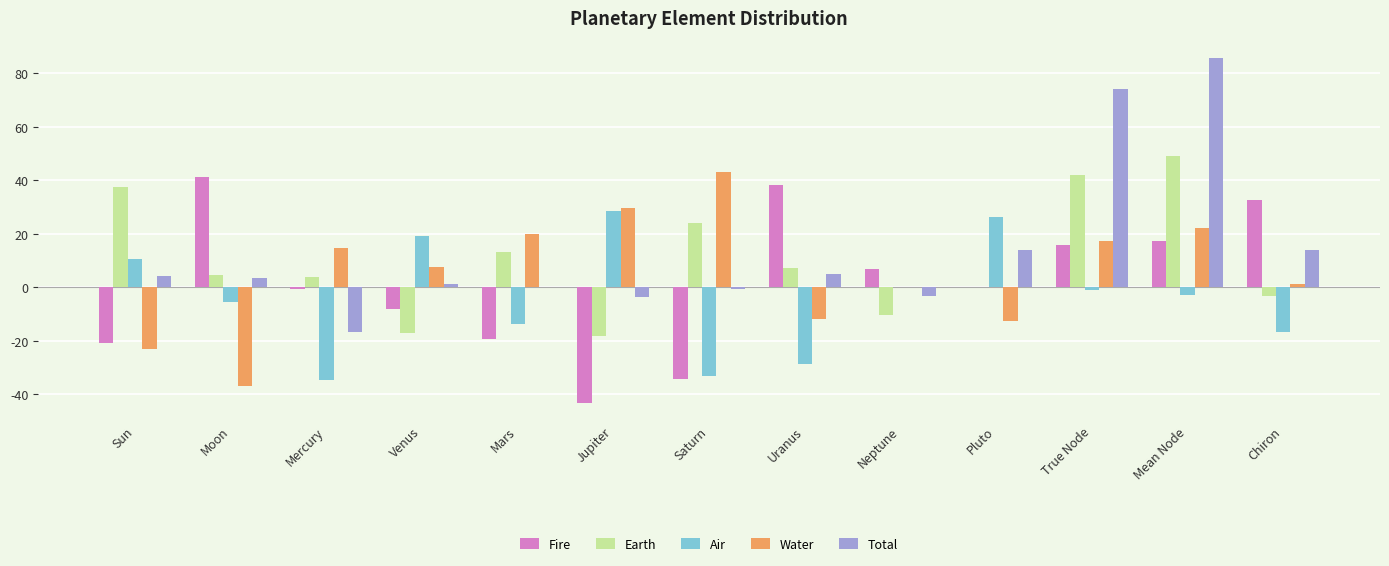

What is the total value across all series at Mean Node?

171.5